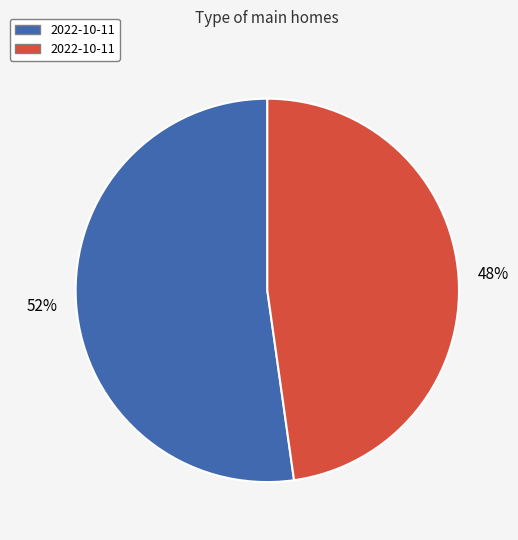

Count the number of slices in the pie.

2